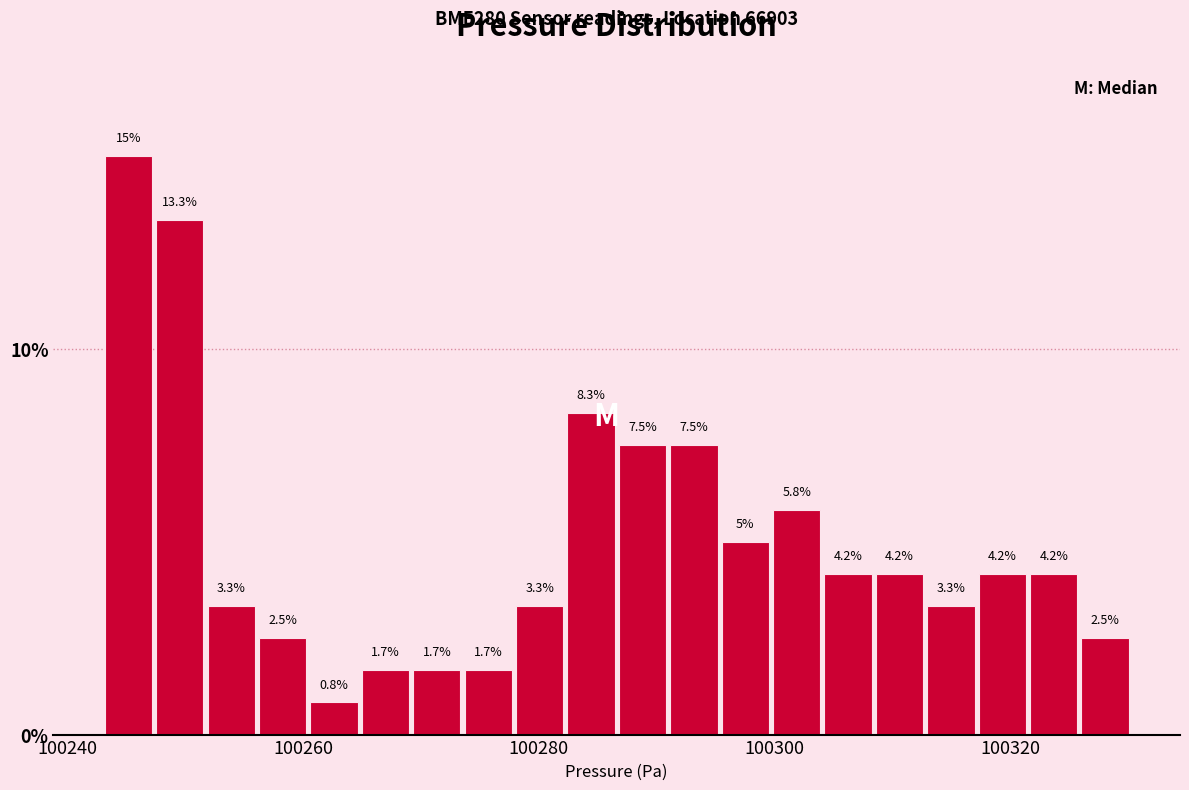

Around what value on the x-axis is the tallest bar? Give the approximate position of its centre, as read against the axis.

100246